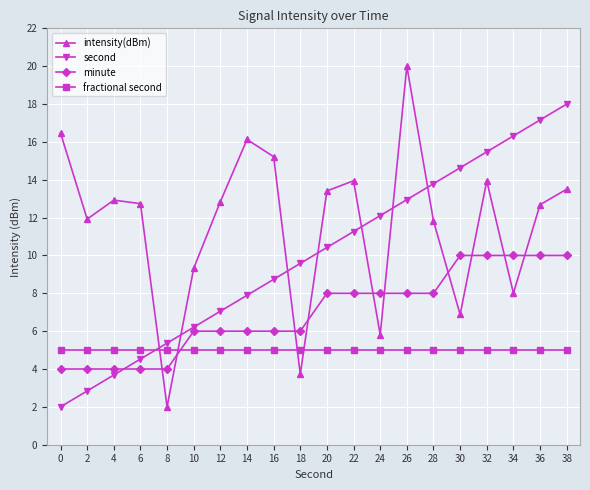

Between 22 and 30, which series saw the biggest shift?

intensity(dBm)